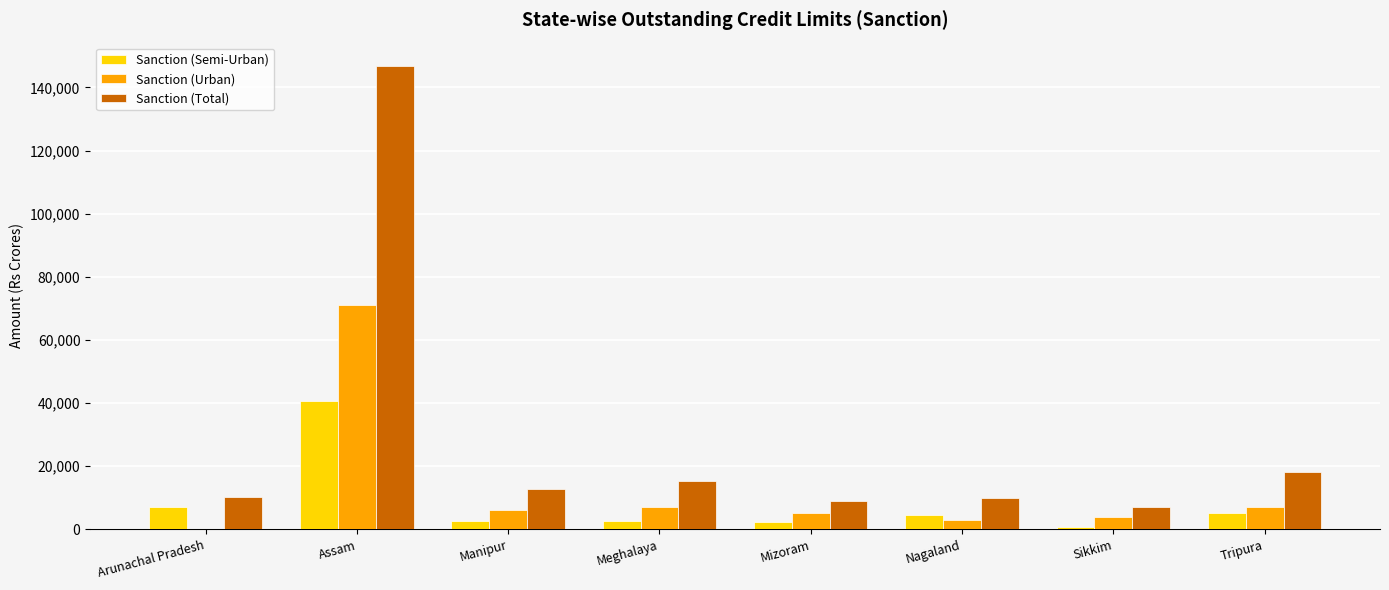

Is it true that Sanction (Total) equals 8986.9 at Mizoram?

True